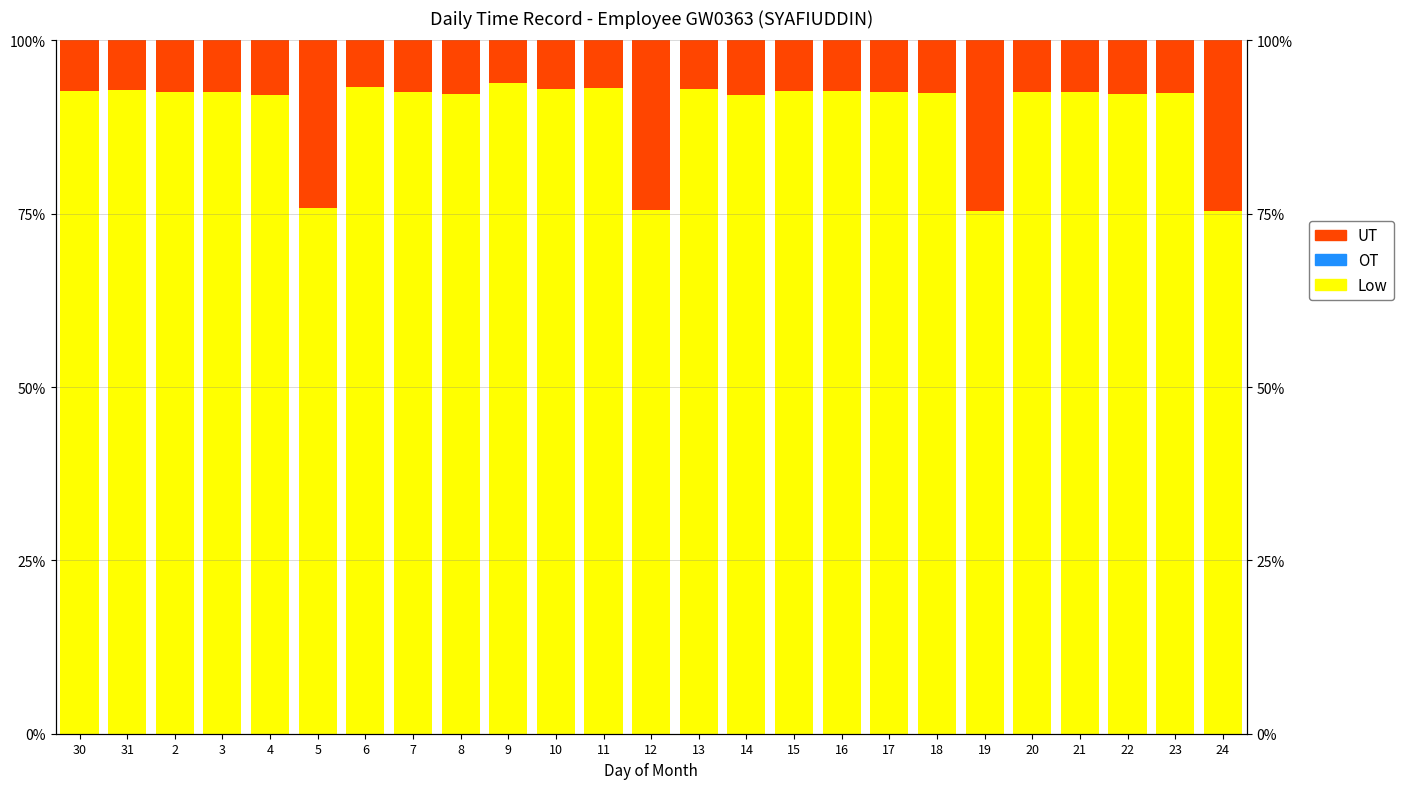

Is it true that Low equals 54.9 at 9?

False